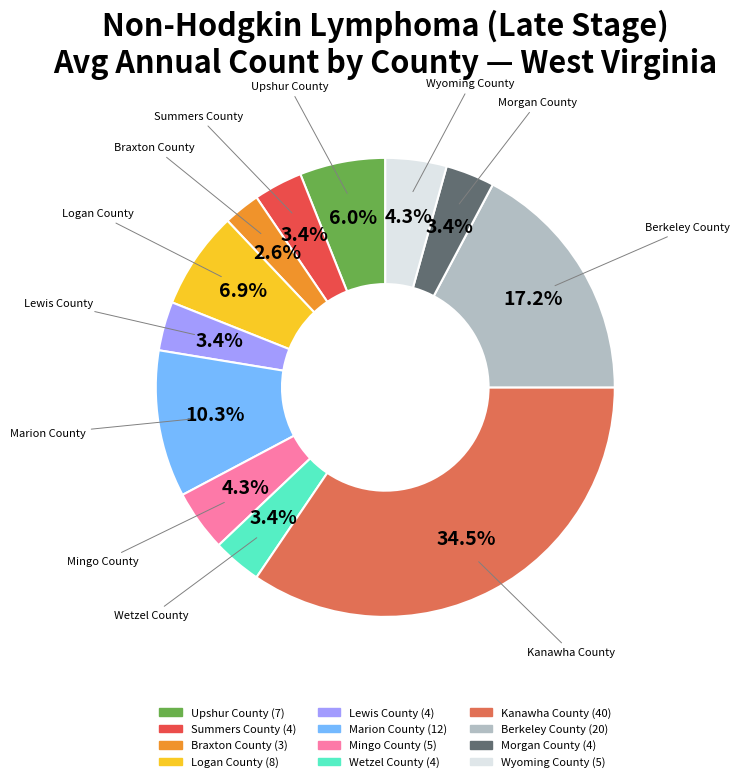

What percentage is the Marion County slice, to the nearest percent?

10%